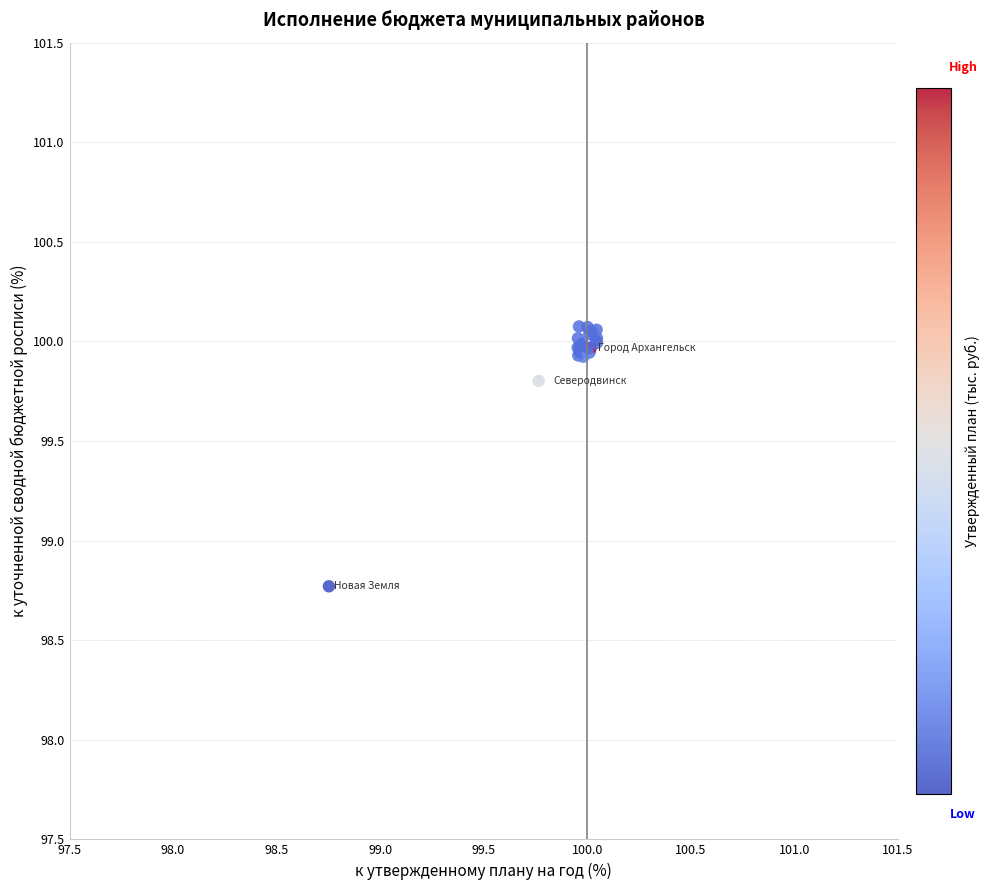

What Y value in the scatter plot is closest to 99?

98.8